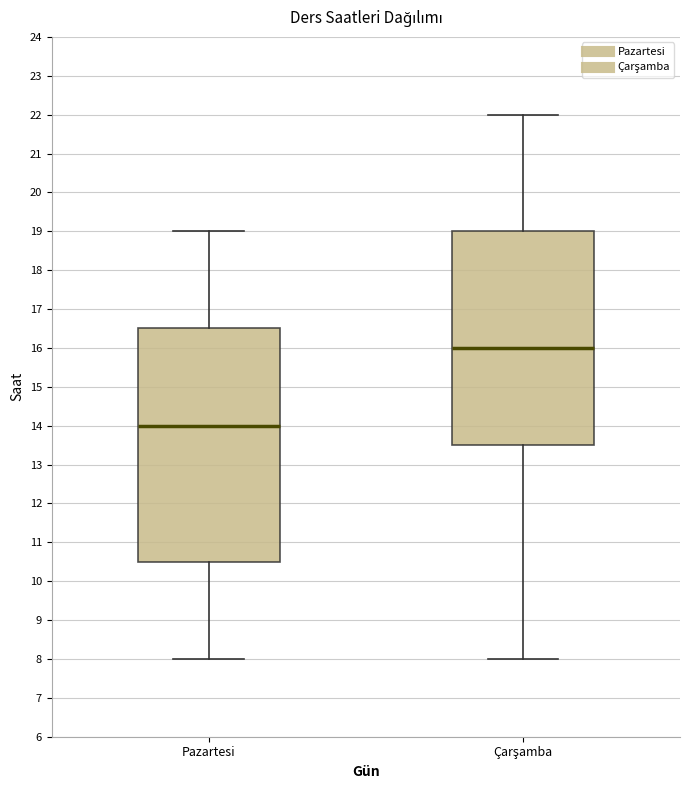

Where does the upper whisker of the box for Çarşamba end on the y-axis? The values are not printed on the chart, so give them approximately, as read against the axis.

22.0